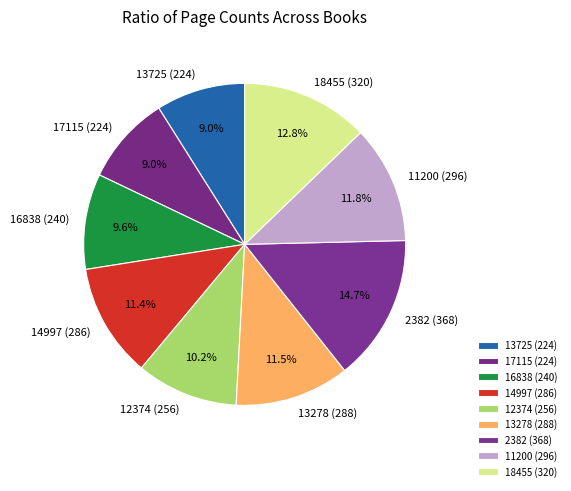

Do 16838 (240) and 13725 (224) together represent more than half of the pie?

No